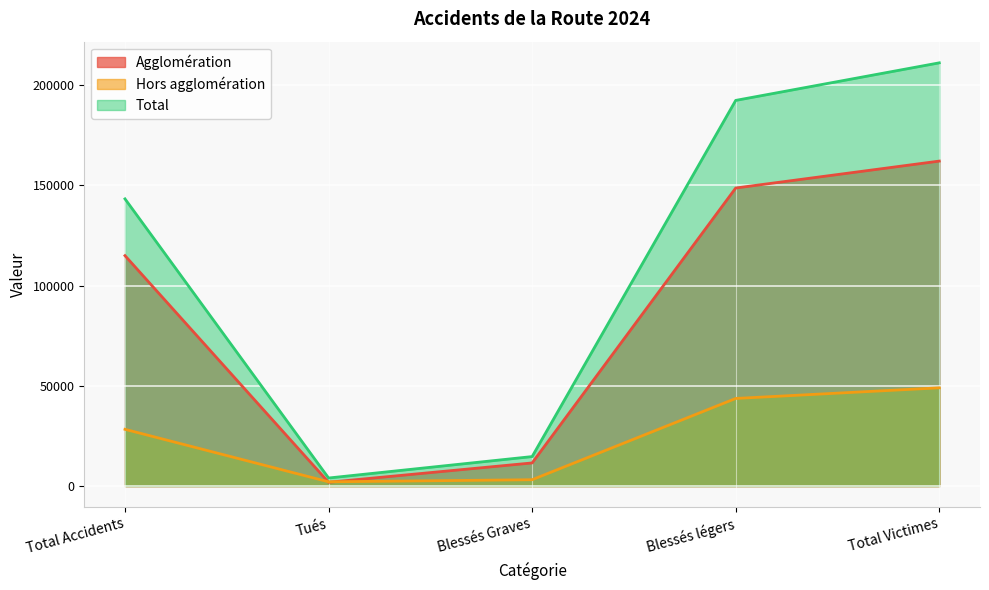

Where is the first local minimum for Total?

Tués